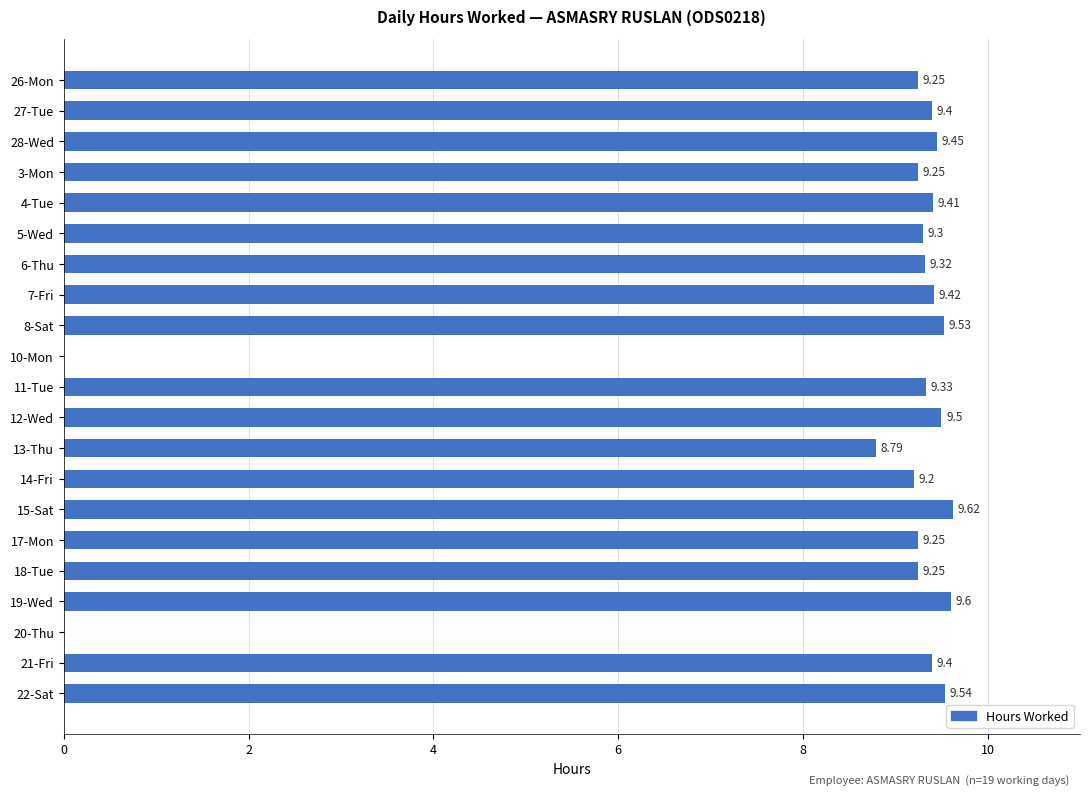

Between 27-Tue and 10-Mon, which is larger?

27-Tue